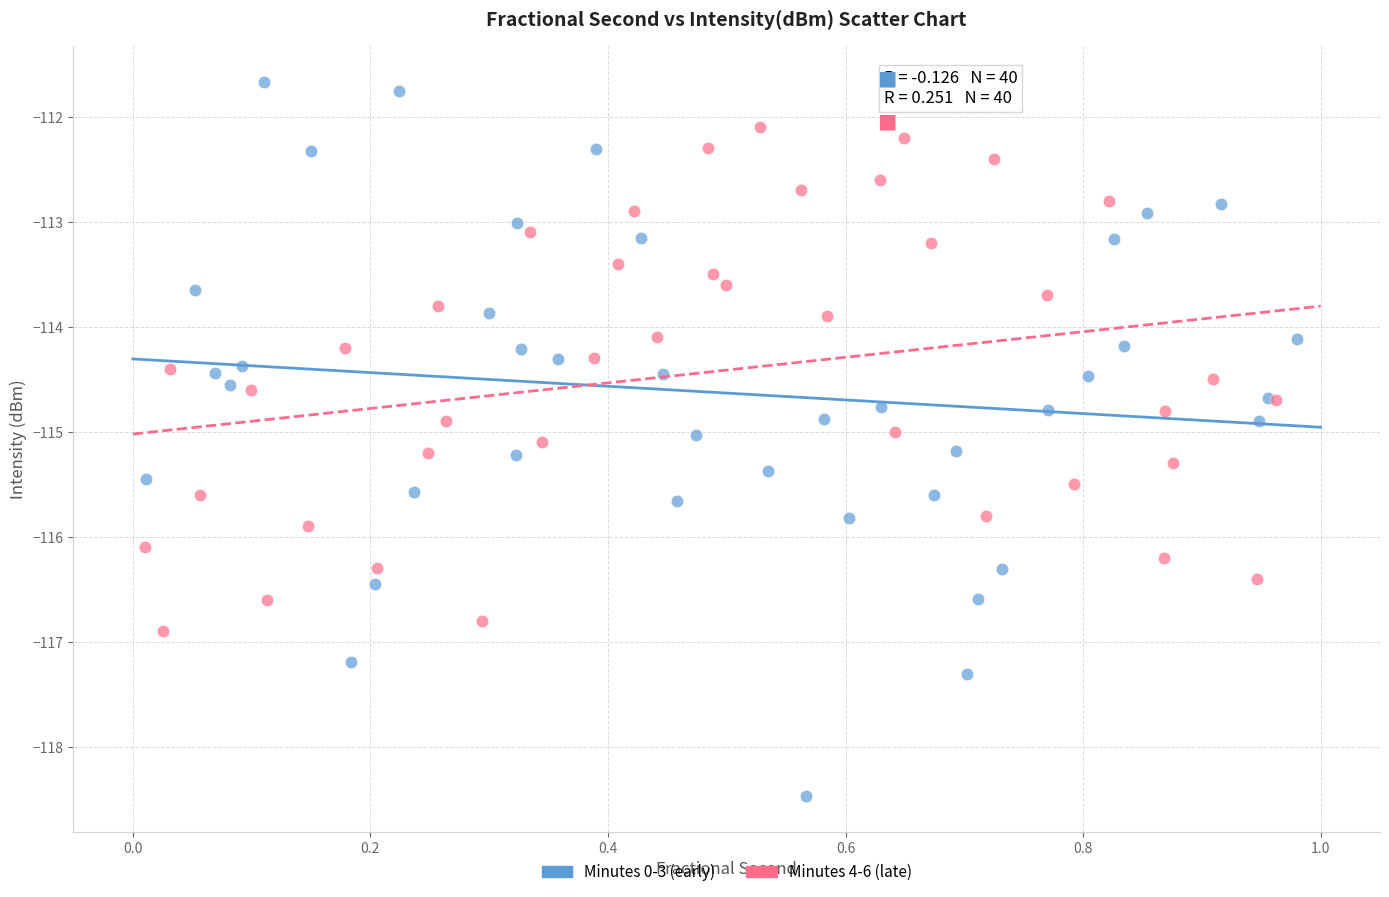

Which series reaches the maximum Y coordinate?

Minutes 0-3 (early)